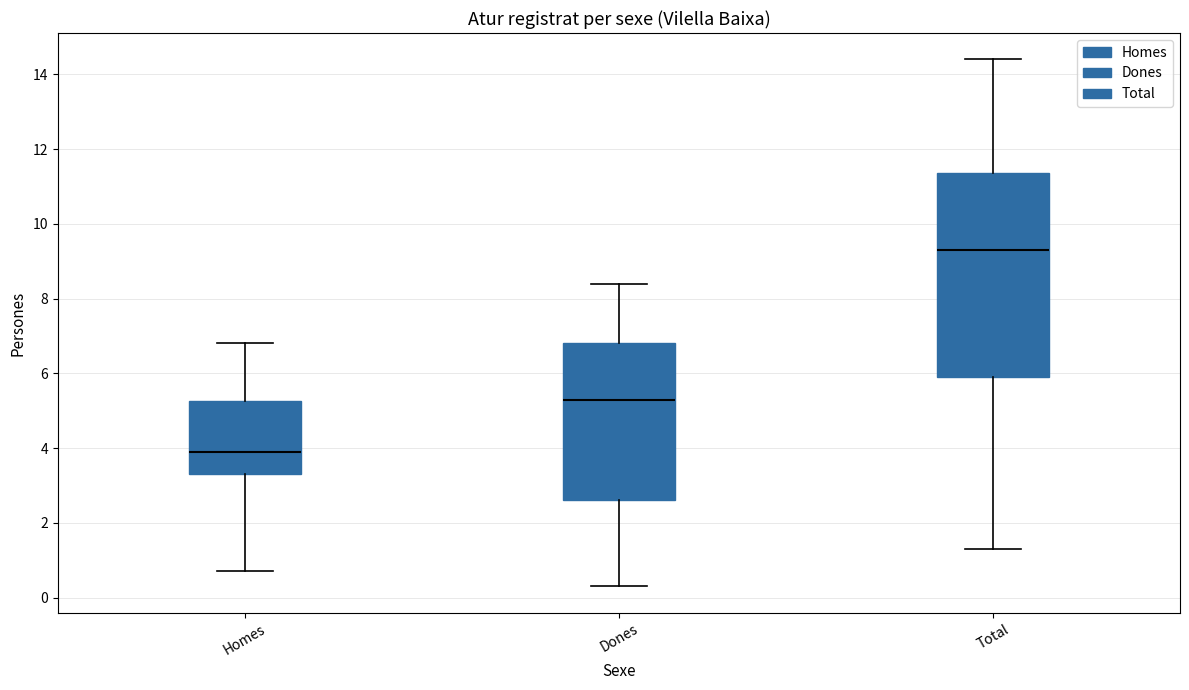

Which box's median line is the highest?

Total